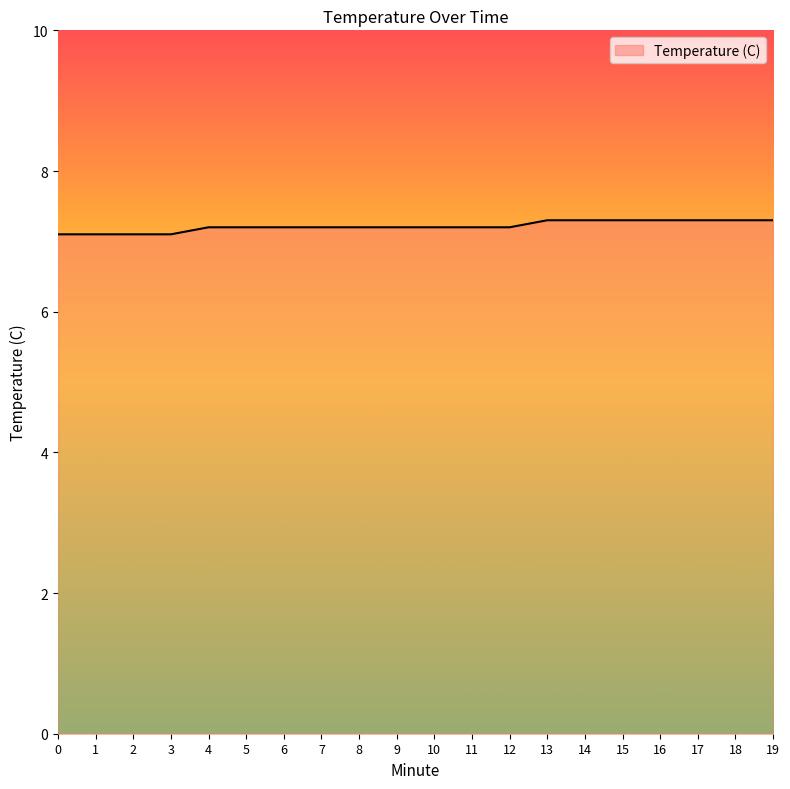

Approximately how many times larger is the value at 13 compared to 16?

1.0